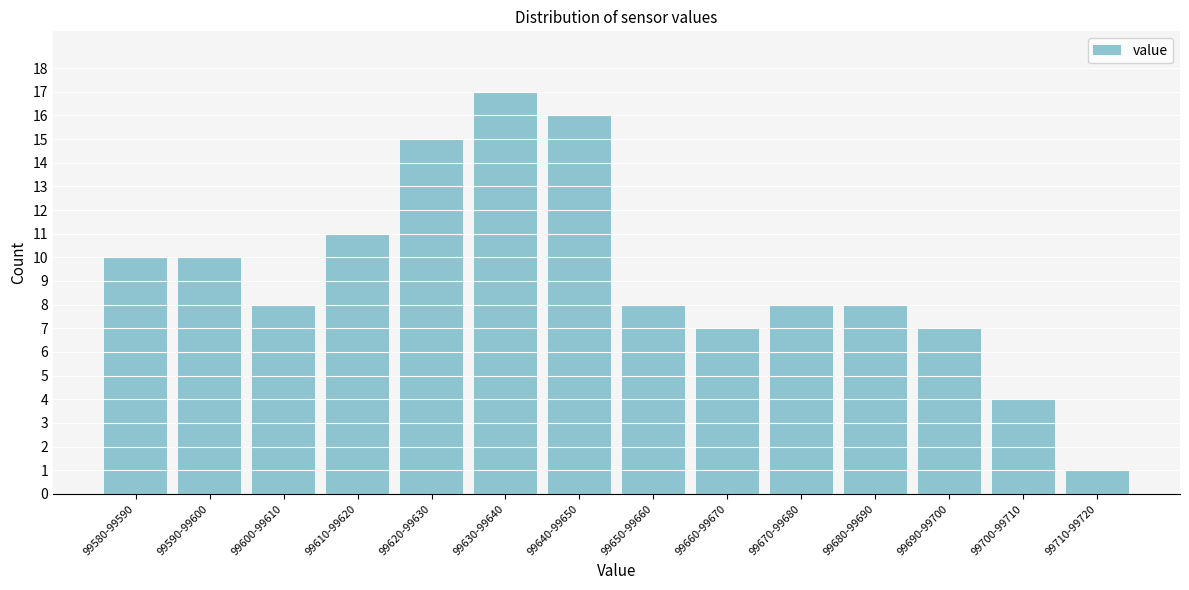

Reading left to right, what are all the values shown in this chart?

99580-99590=10	99590-99600=10	99600-99610=8	99610-99620=11	99620-99630=15	99630-99640=17	99640-99650=16	99650-99660=8	99660-99670=7	99670-99680=8	99680-99690=8	99690-99700=7	99700-99710=4	99710-99720=1